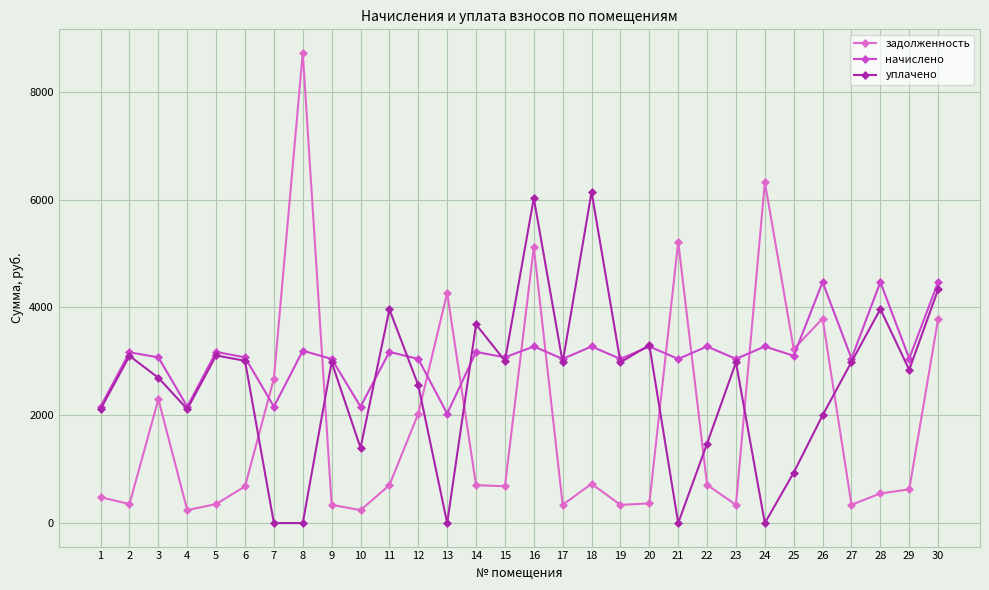

Rank the series by their maximum value, from highest to lowest.

задолженность, уплачено, начислено